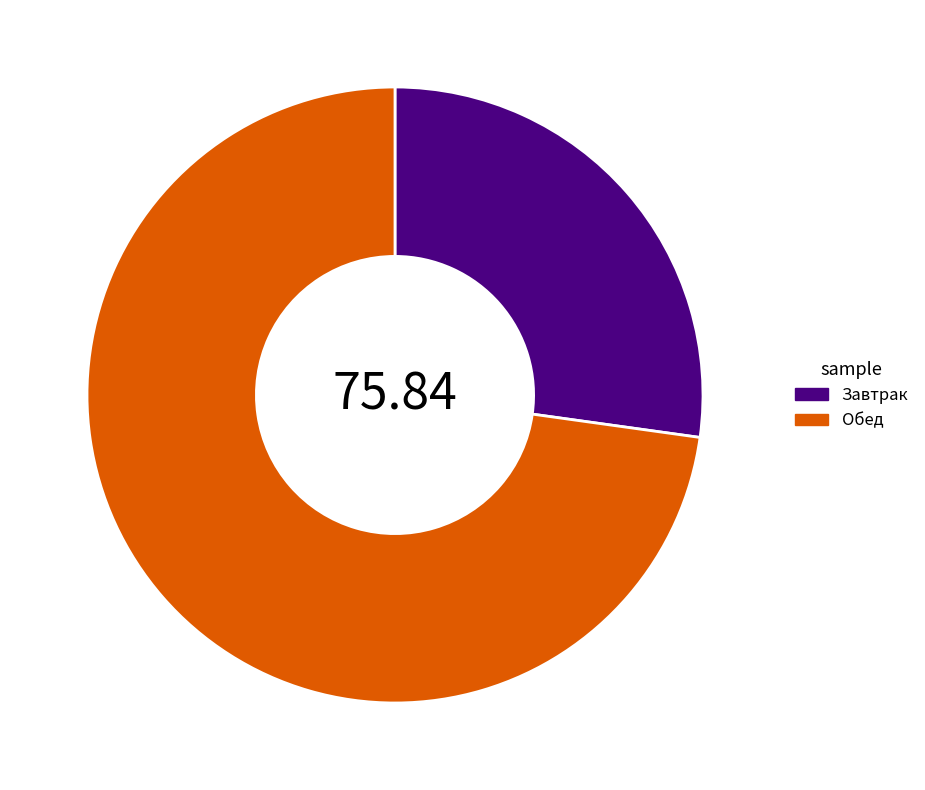

The Завтрак slice represents 27% of the pie. True or false?

True